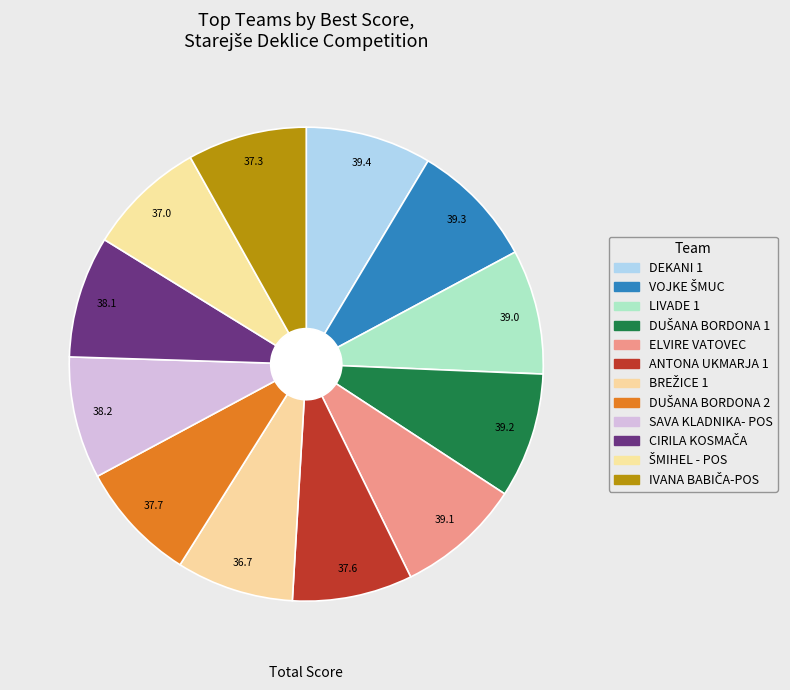

To the nearest percent, what is the difference between the largest and smallest slice percentages?

1%